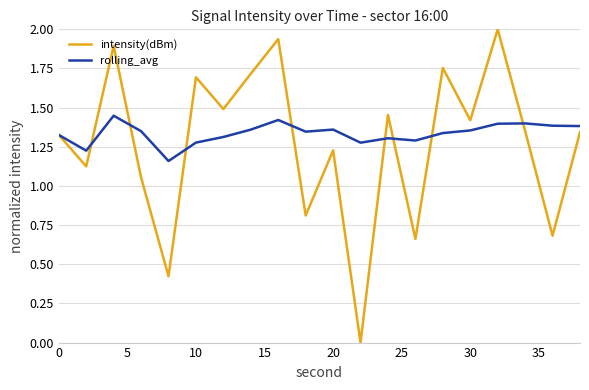

Which series has the widest spread of values?

intensity(dBm)